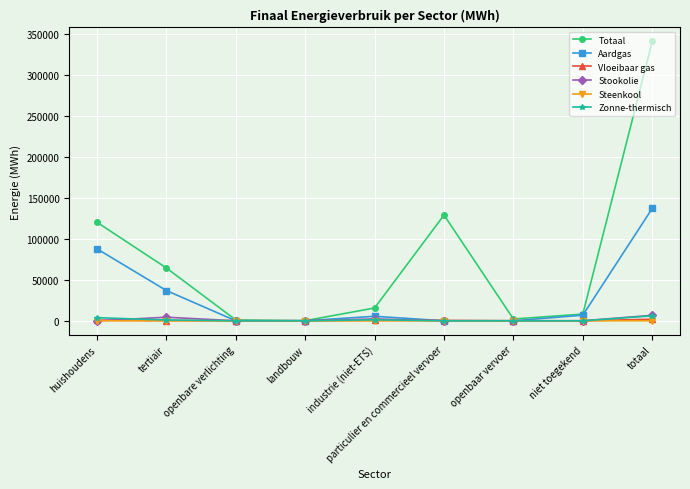

True or false: Steenkool has more than 0 interior local peaks.

True